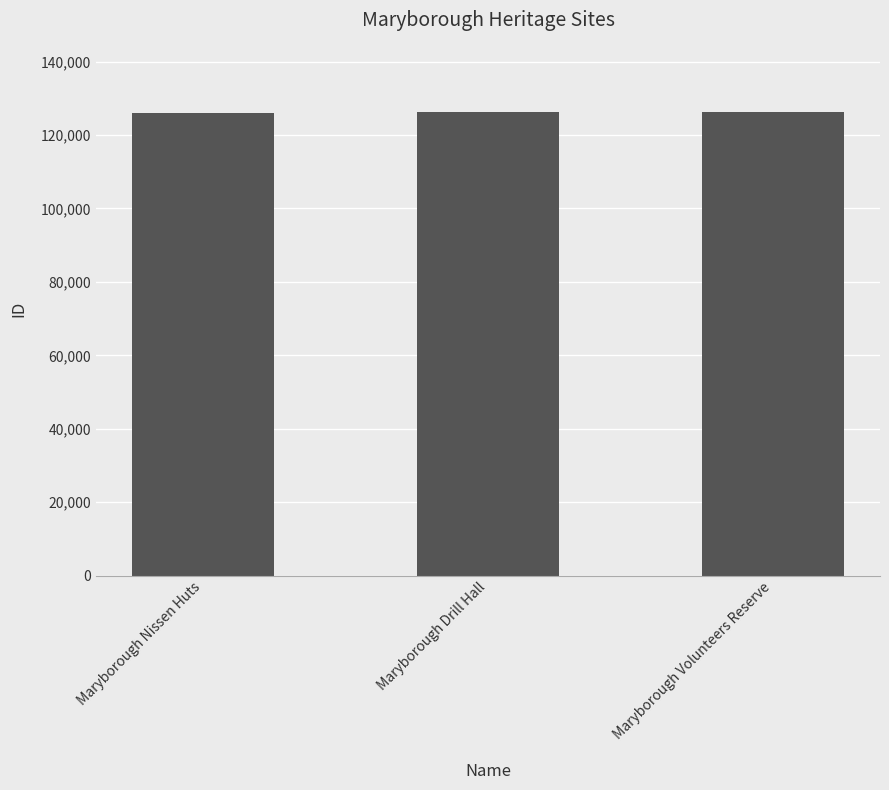

Count the number of categories in the chart.

3